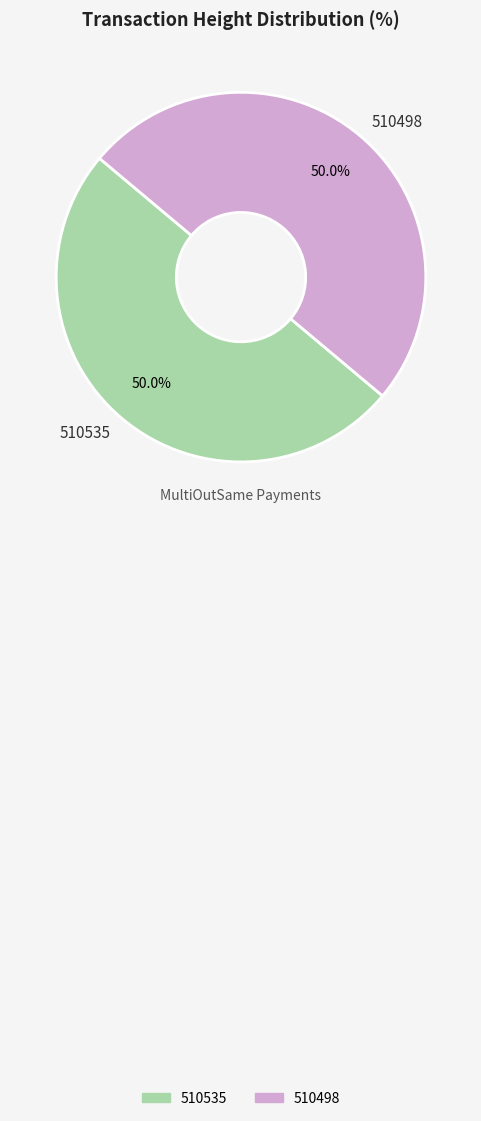

How many segments does this pie chart have?

2